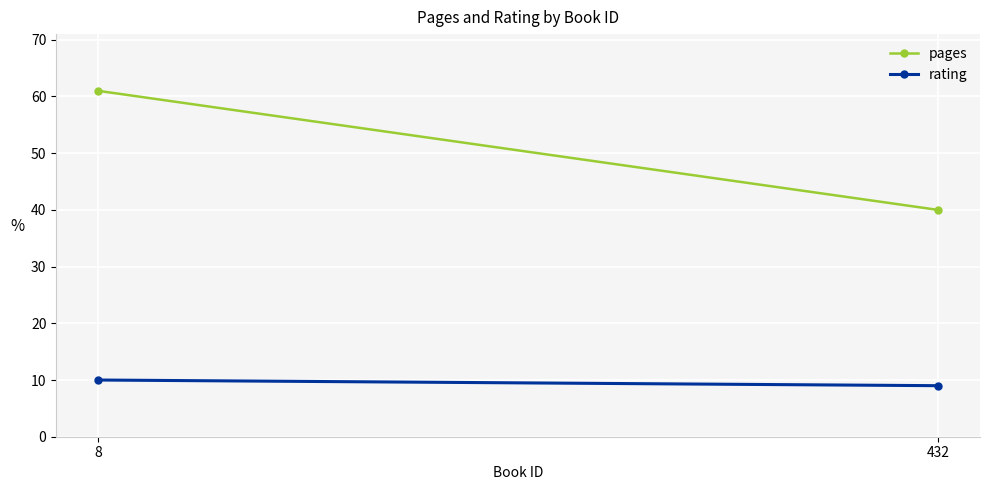

Which series has the widest spread of values?

pages